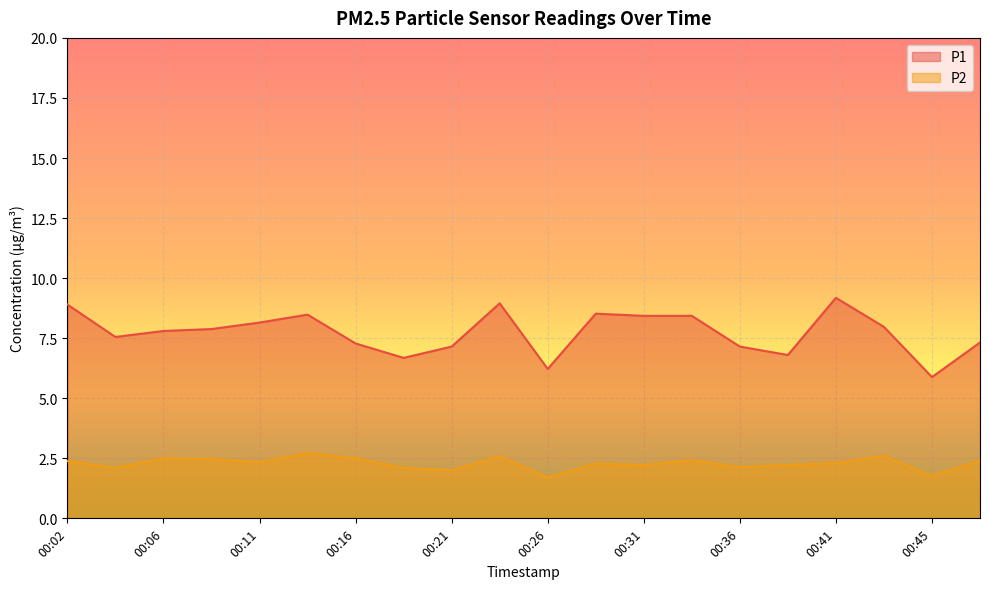

Which label corresponds to the largest value in the chart?

00:41